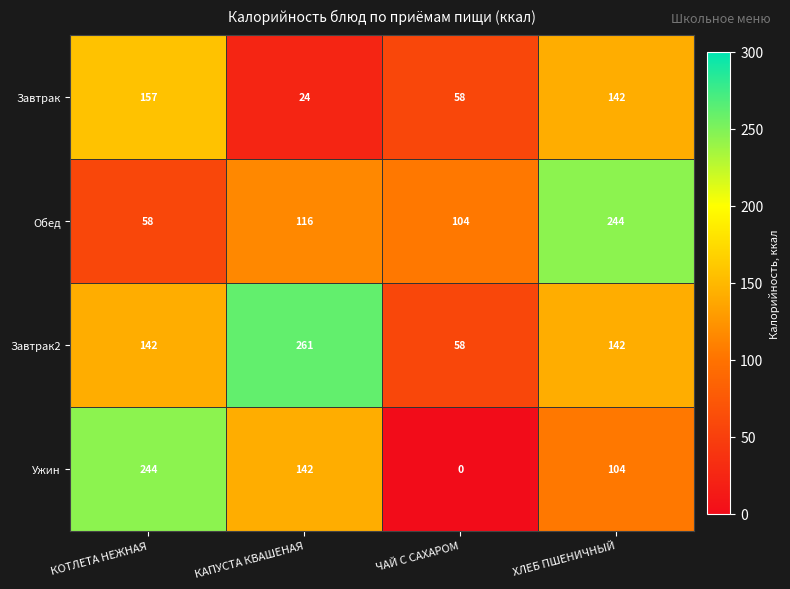

Which series has the largest total across all categories?

Завтрак2